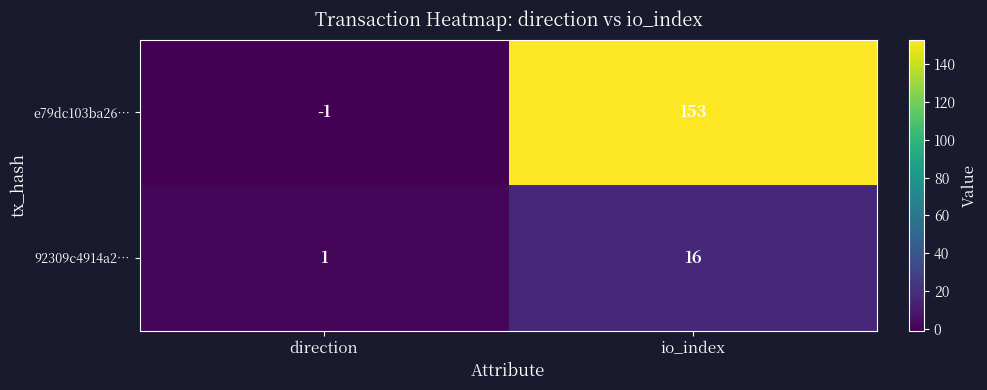

Reading right to left, extract all data points from this chart.

e79dc103ba26…: 153	-1
92309c4914a2…: 16	1